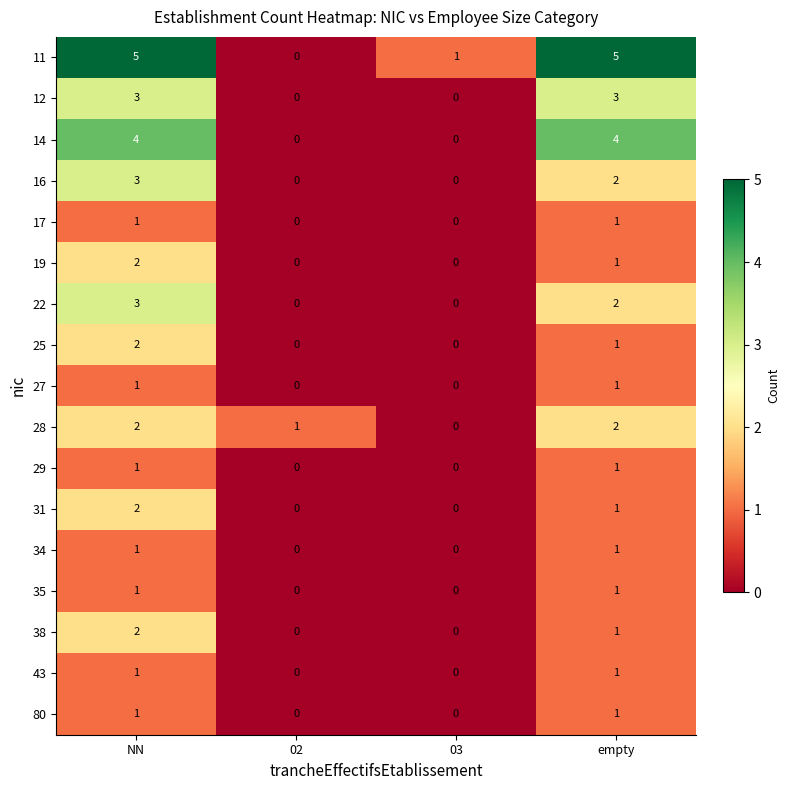

What is the maximum value shown in the chart?

5